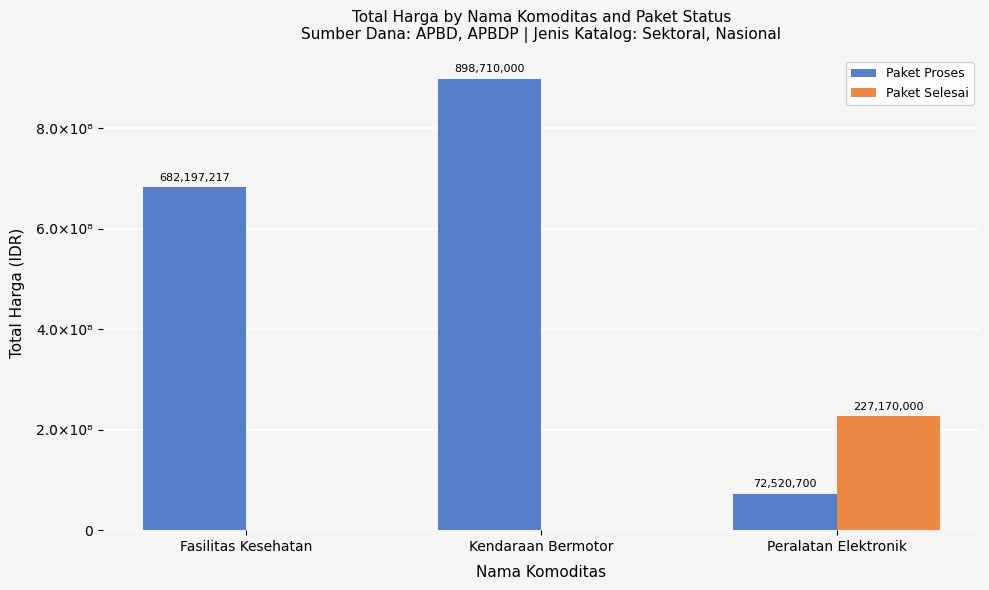

At which category does the chart reach its peak across all series?

Kendaraan Bermotor